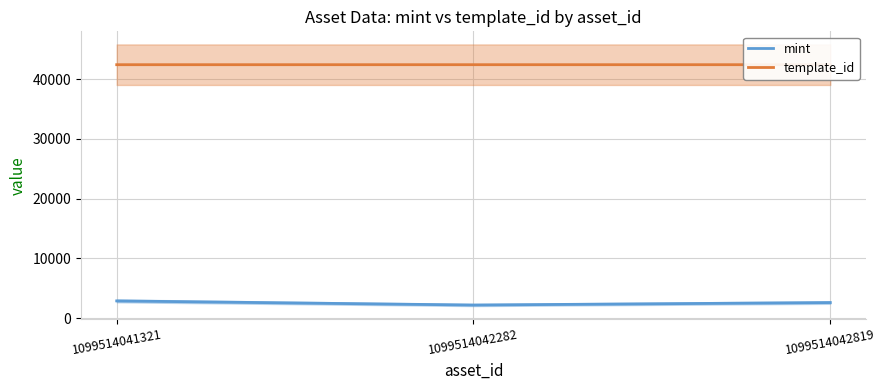

True or false: template_id has a value of 19627 at 1099514042819.

False